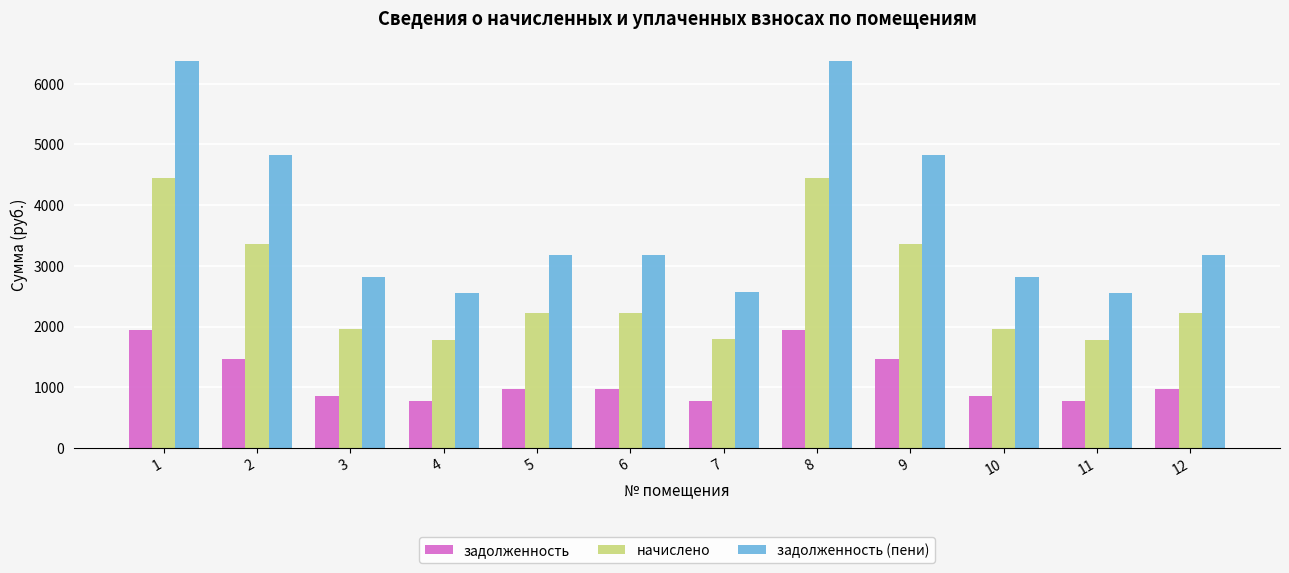

Rank the series at 3 from lowest to highest value.

задолженность, начислено, задолженность (пени)